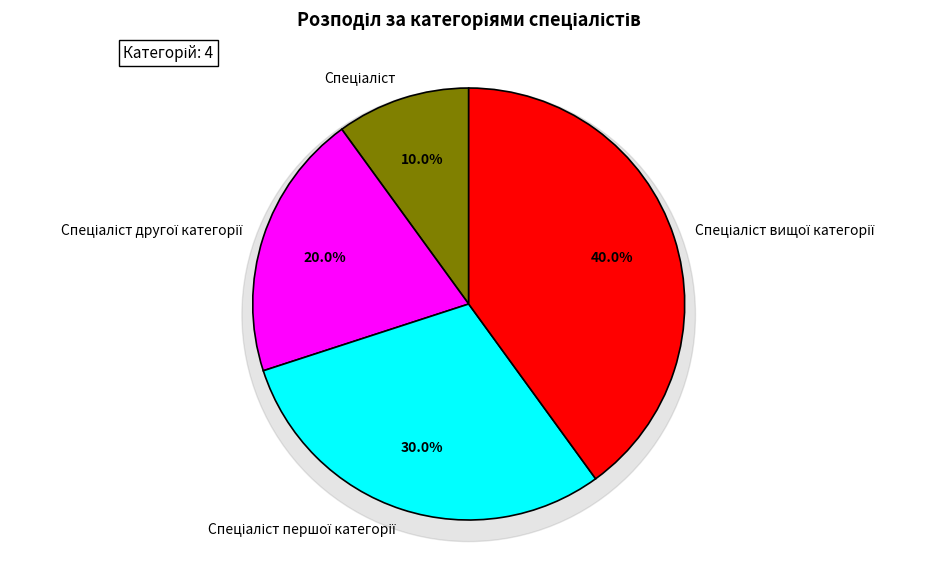

Is Спеціаліст другої категорії the majority of the pie?

No